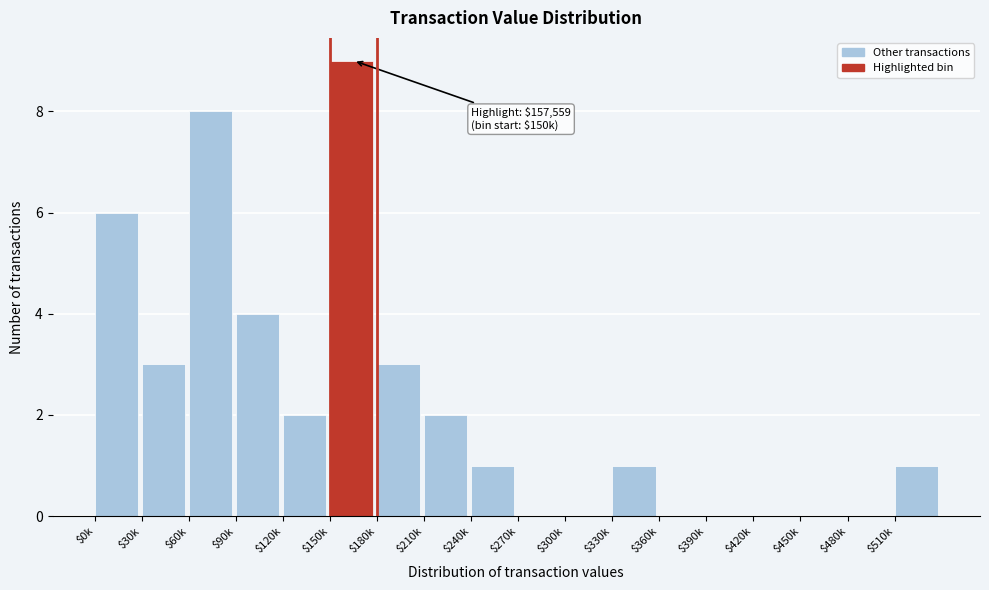

The chart shows a value of 4 at $90k. True or false?

True